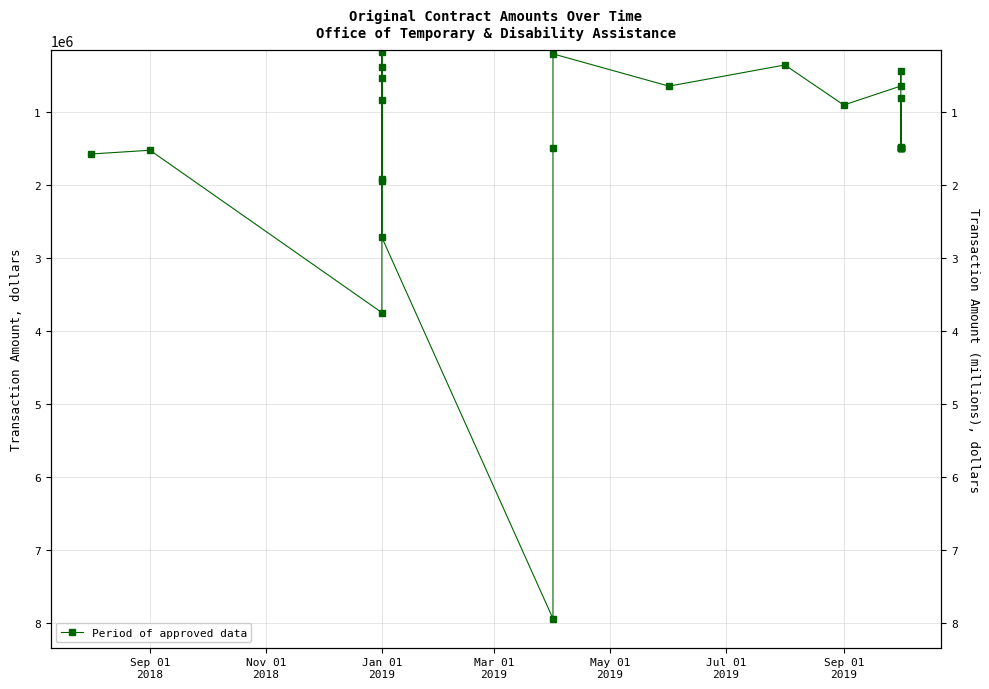

What is the greatest value displayed?

7936160